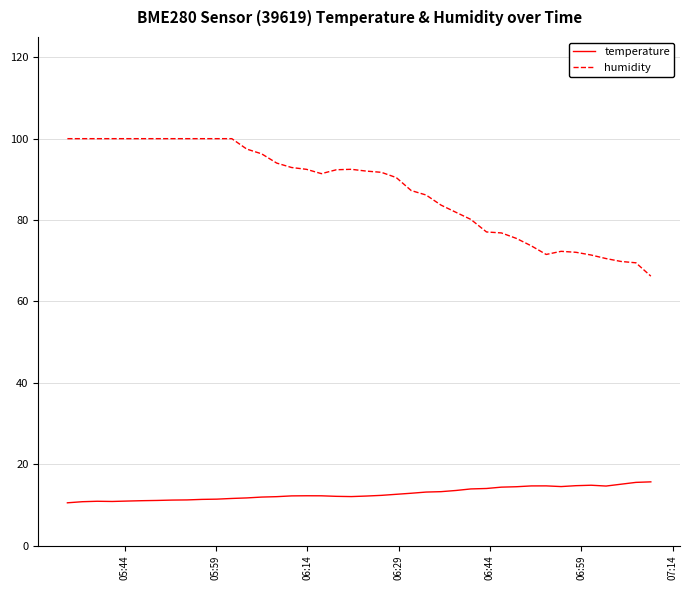

What is the maximum value for humidity?

100.0